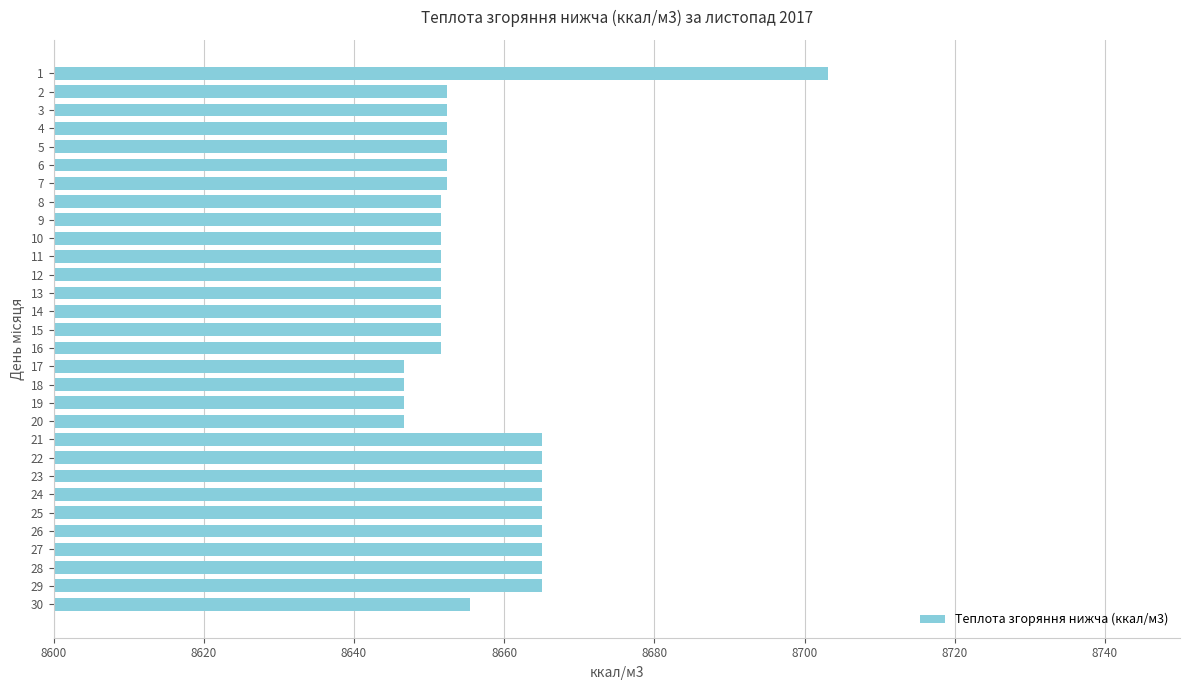

What is the change in value from 9 to 26?

+13.4